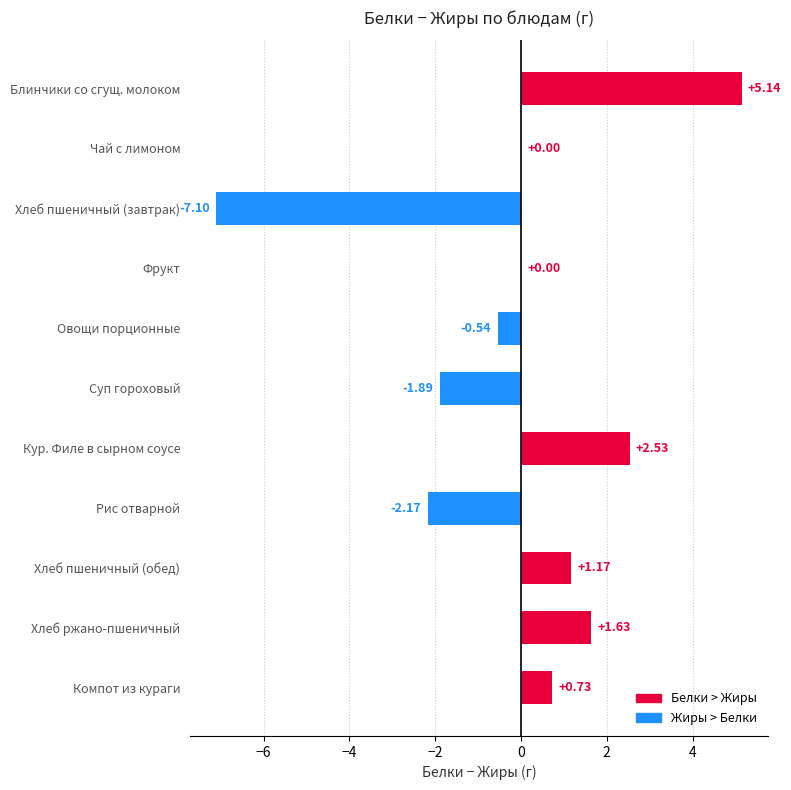

How many data points does each series have?

11